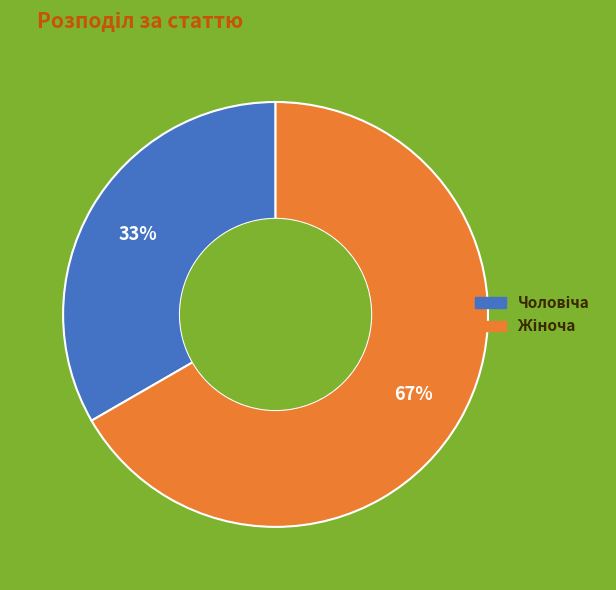

Does any single category account for the majority?

Yes